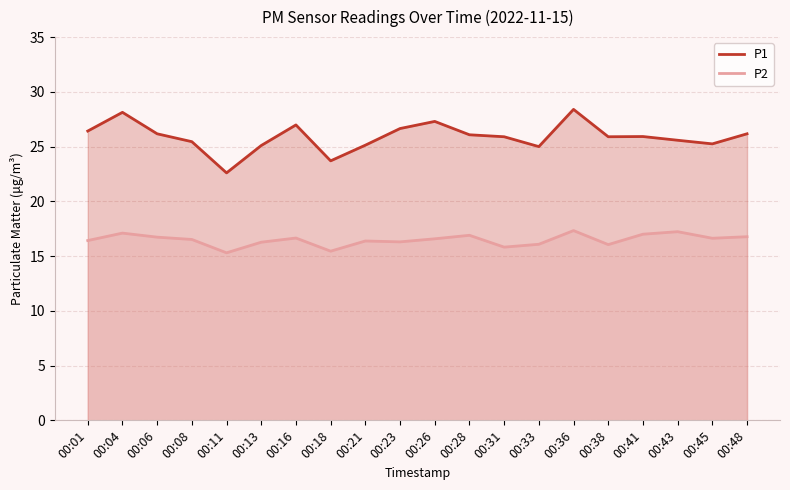

How many distinct data groups are displayed?

2